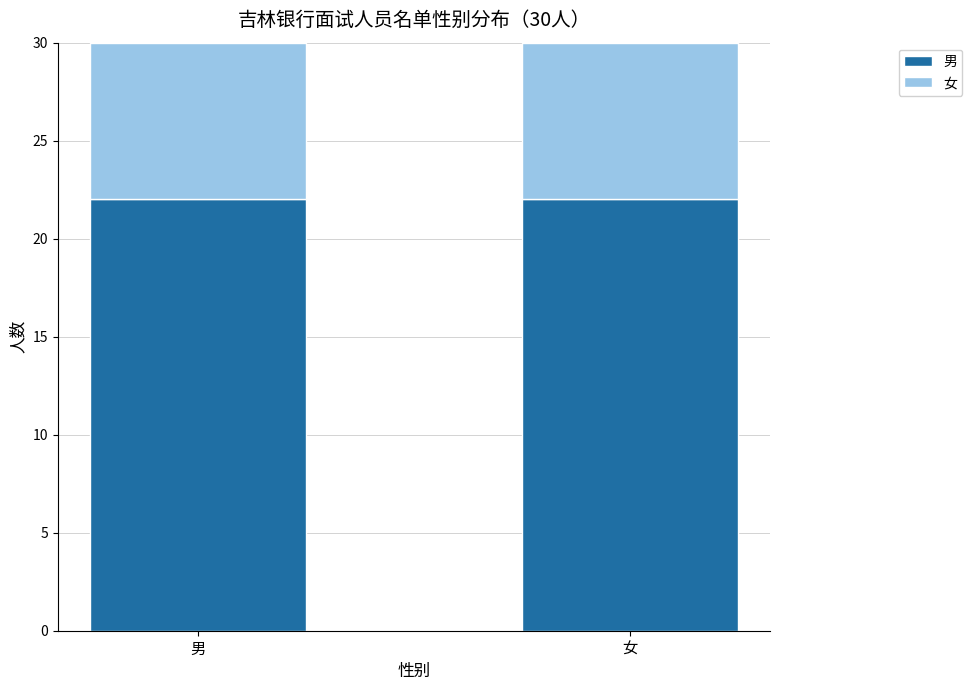

What is the minimum value for 男?

22